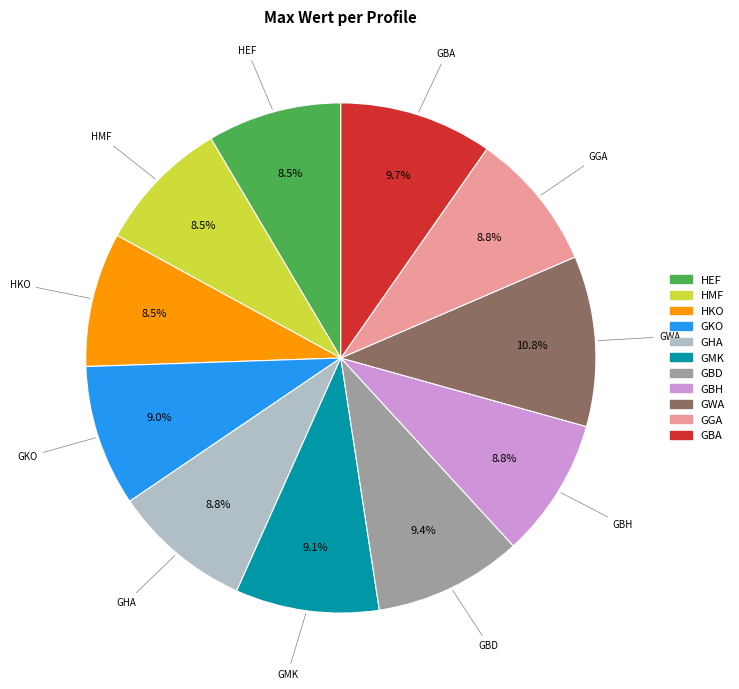

True or false: GMK accounts for 9% of the total.

True